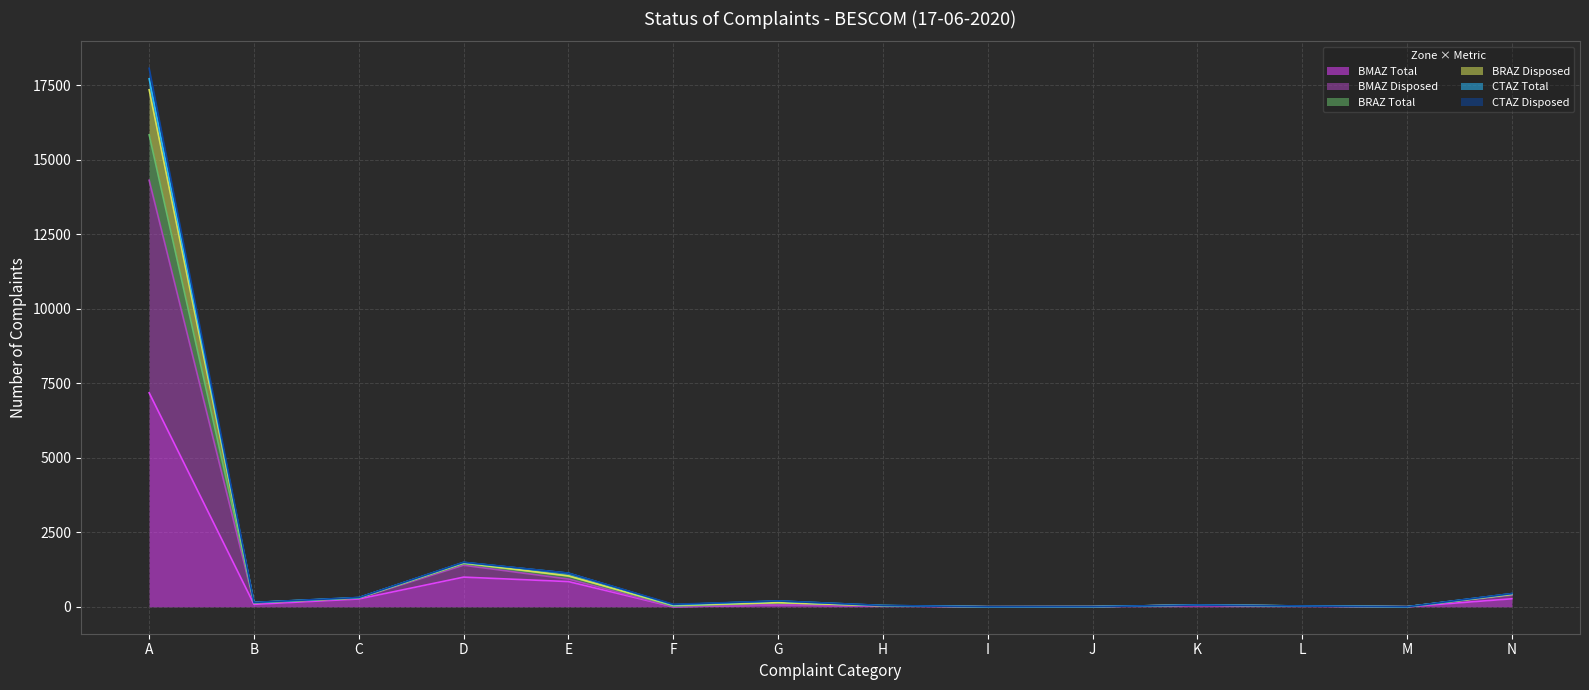

At which category is the sum across all series the highest?

A